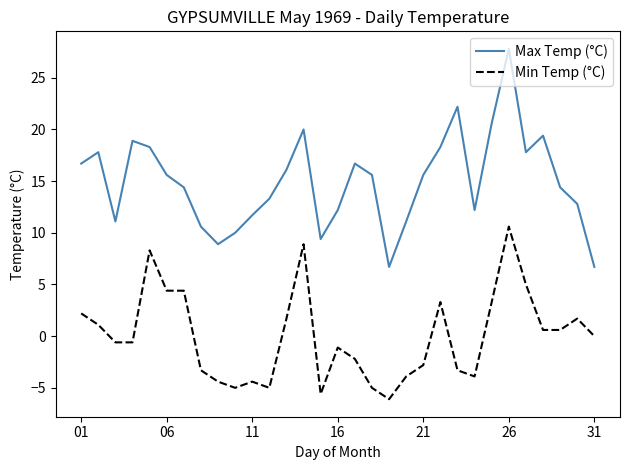

What is the maximum value for Max Temp (°C)?

27.8